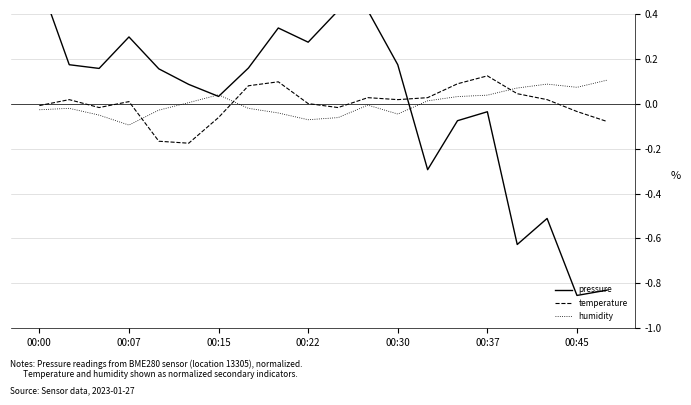

Reading right to left, what are all the values shown in this chart?

pressure: -0.8	-0.9	-0.5	-0.6	-0.0	-0.1	-0.3	0.2	0.4	0.4	0.3	0.3	0.2	0.0	0.1	0.2	0.3	0.2	0.2	0.5
temperature: -0.1	-0.0	0.0	0.0	0.1	0.1	0.0	0.0	0.0	-0.0	0.0	0.1	0.1	-0.1	-0.2	-0.2	0.0	-0.0	0.0	-0.0
humidity: 0.1	0.1	0.1	0.1	0.0	0.0	0.0	-0.0	-0.0	-0.1	-0.1	-0.0	-0.0	0.0	0.0	-0.0	-0.1	-0.1	-0.0	-0.0